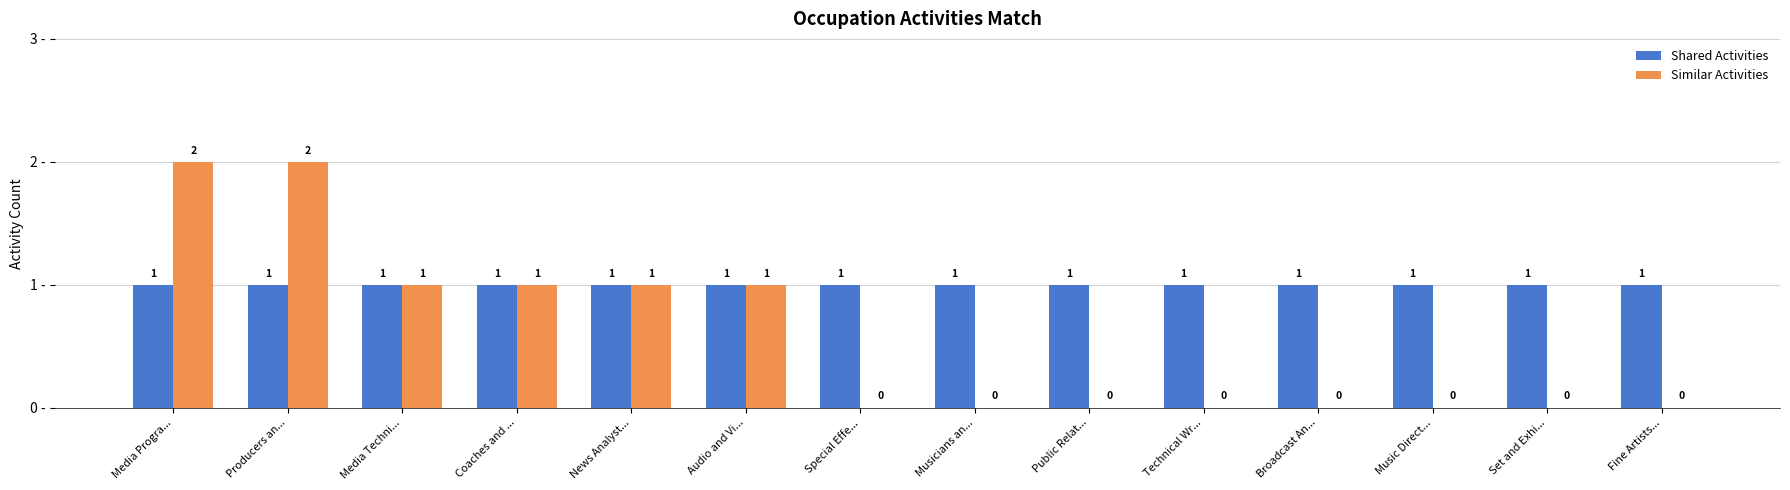

The Similar Activities series shows 2 at Producers an.... True or false?

True